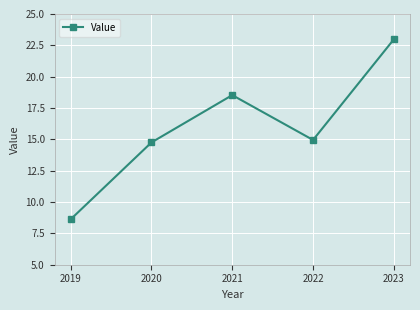

The chart shows a value of 8.6 at 2019. True or false?

True